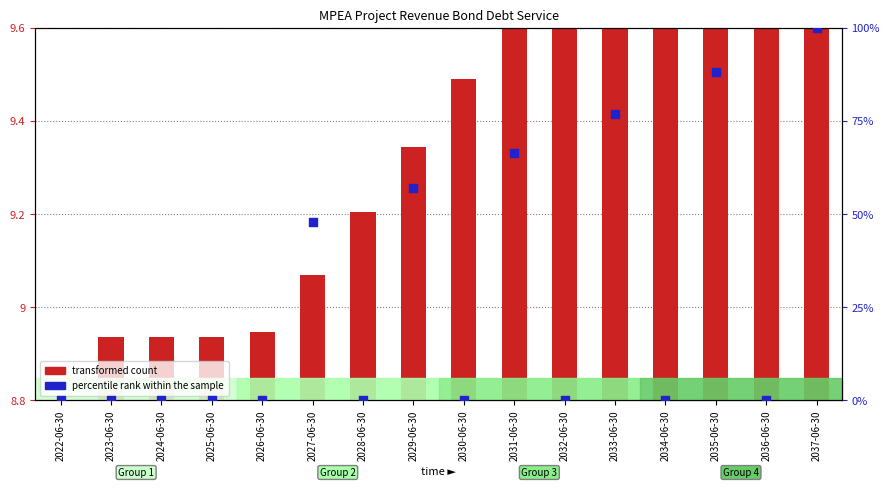

Which series has the largest total across all categories?

percentile rank within the sample